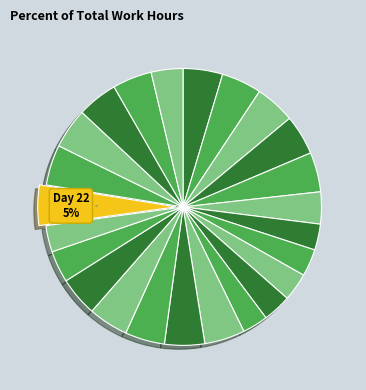

Count the number of slices in the pie.

24